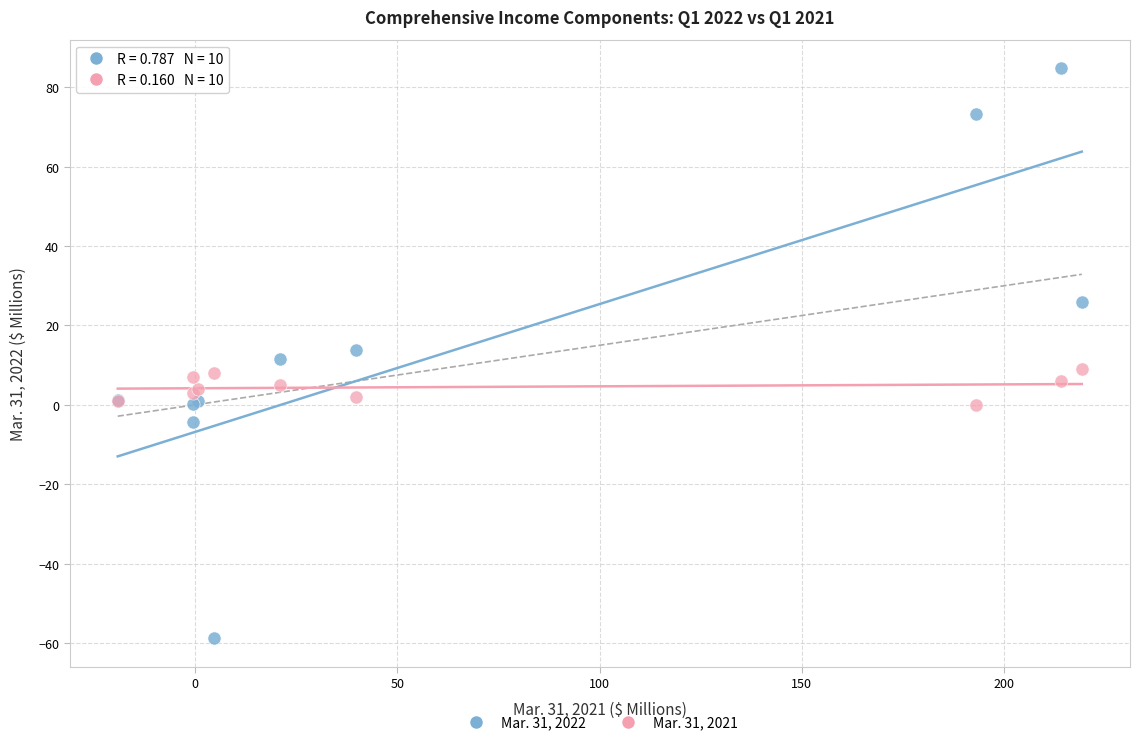

Which series reaches the maximum Y coordinate?

Mar. 31, 2022